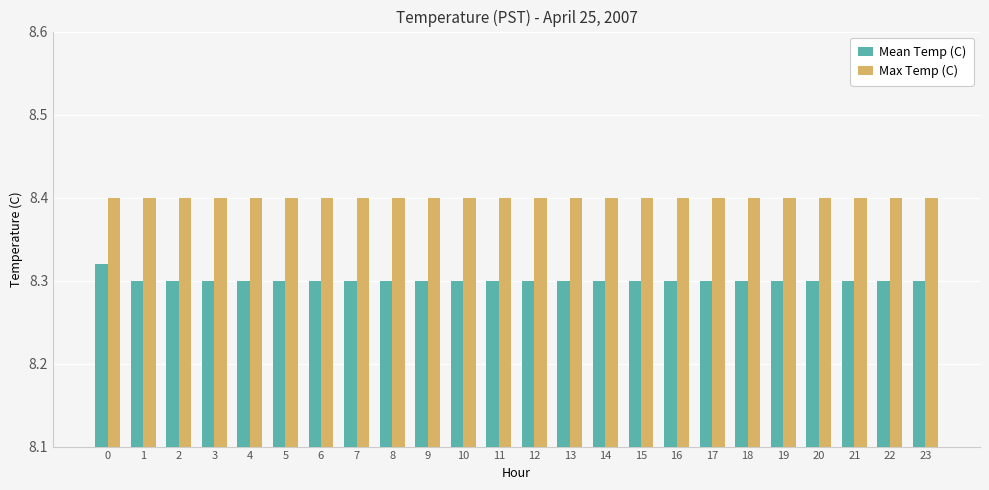

At 13, list the series in order from largest to smallest.

Max Temp (C), Mean Temp (C)